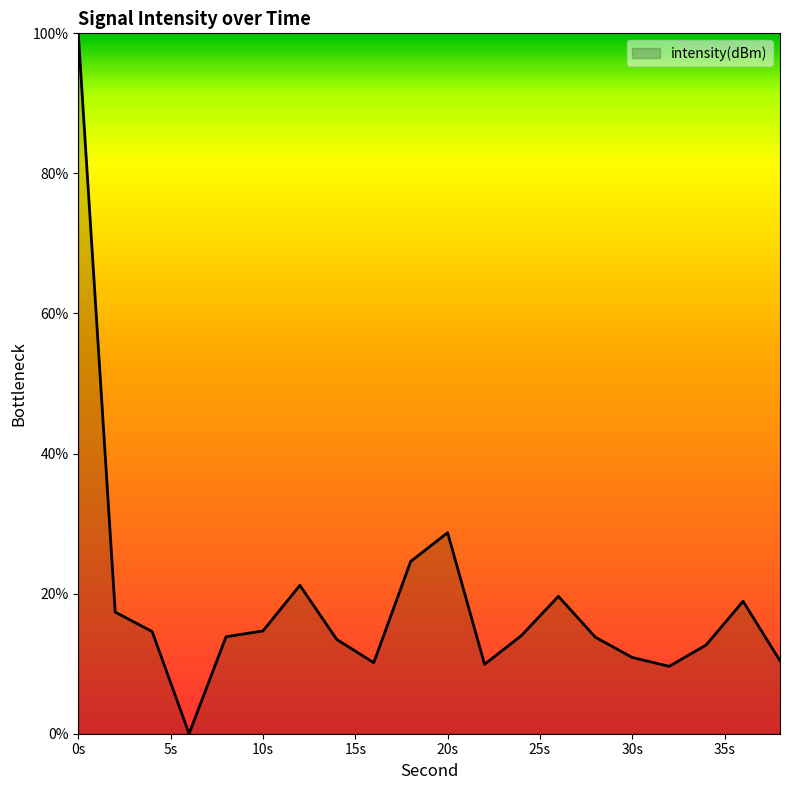

Does the chart display data point markers on the line(s)?

No